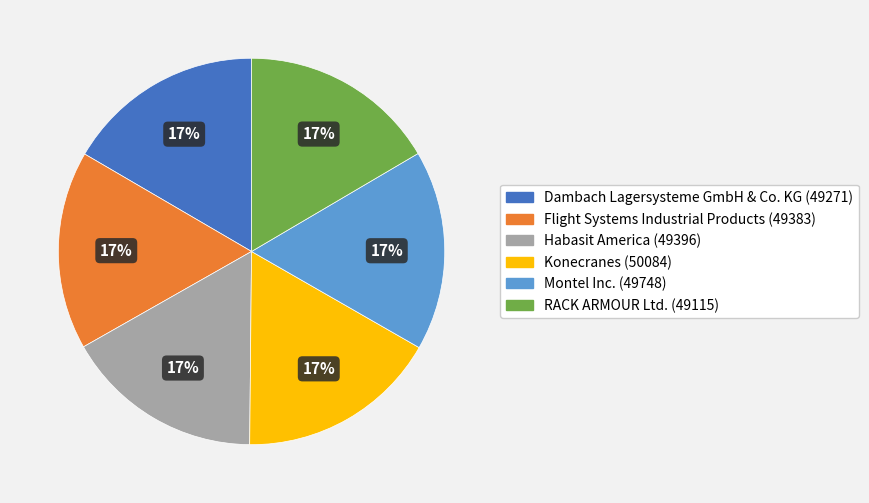

Is the sum of Montel Inc. and Dambach Lagersysteme GmbH & Co. KG greater than half?

No